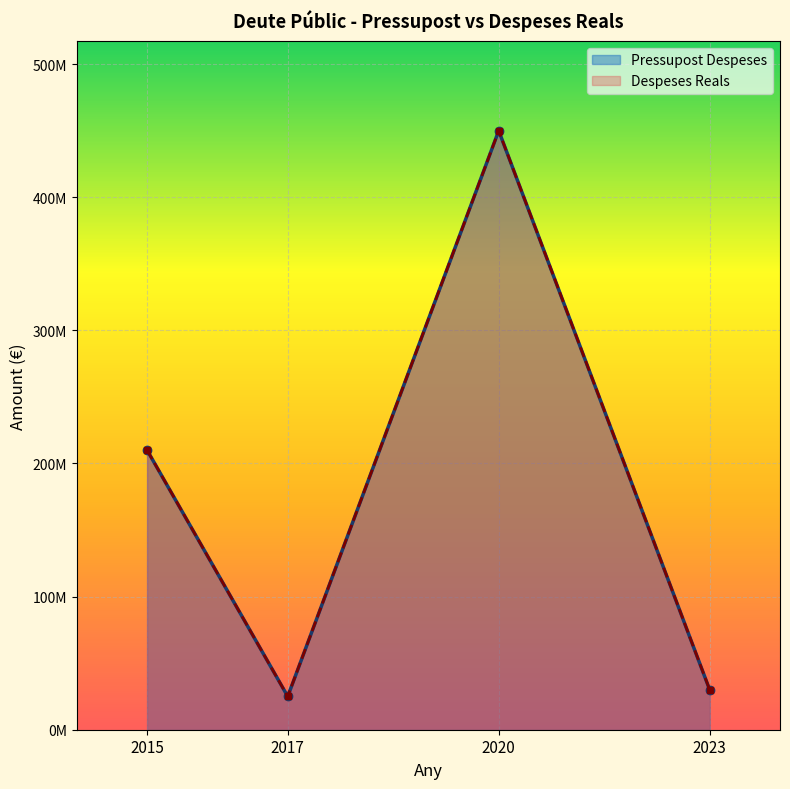

At how many categories does at least one series exceed 243299972?

1